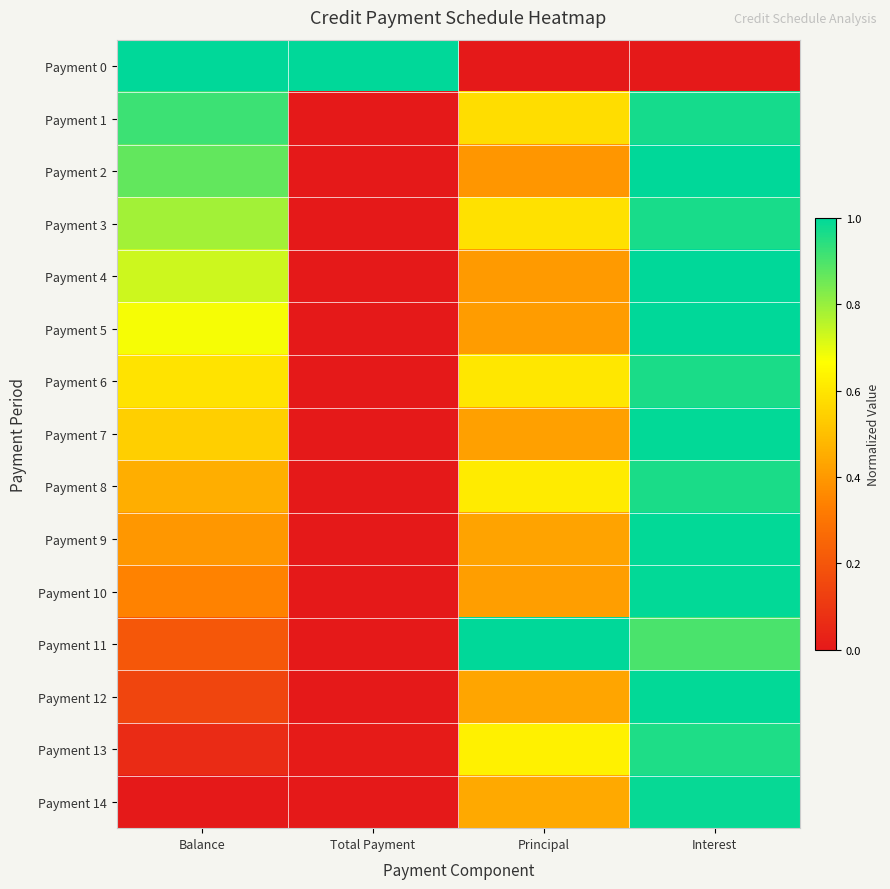

At how many categories does at least one series exceed 0?

4